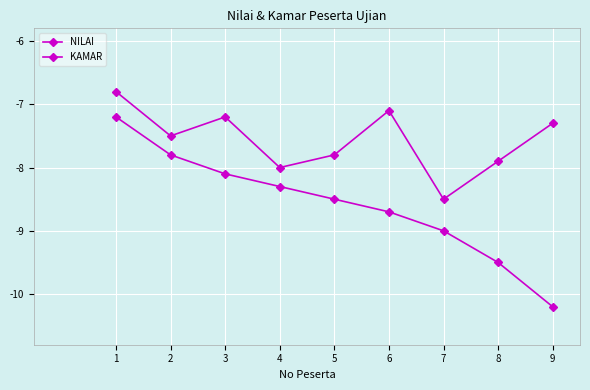

At which category does KAMAR reach its first local valley?

2